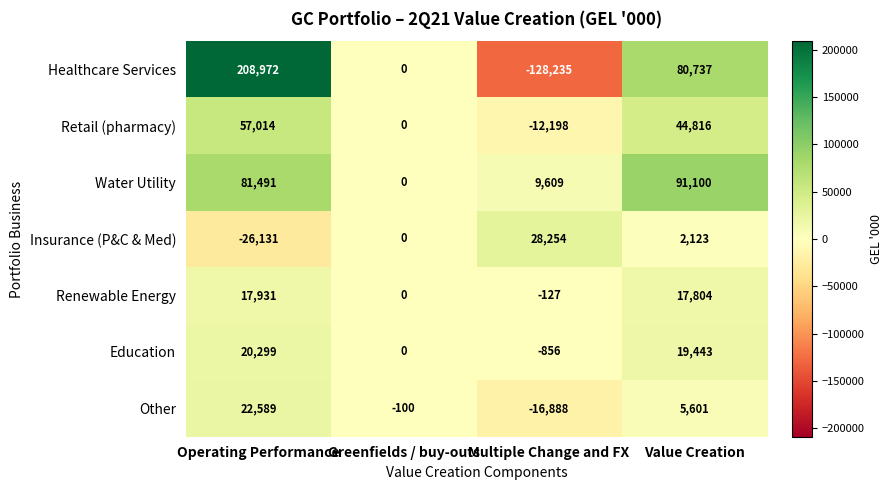

How many values in Other are below zero?

2